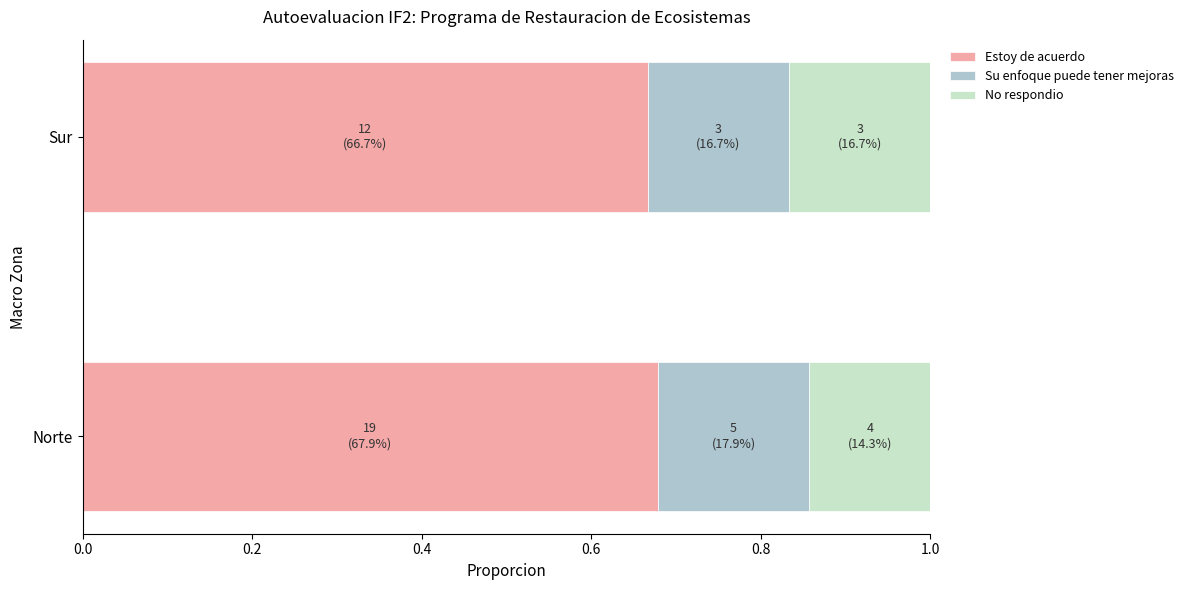

What is the sum of all Estoy de acuerdo values?

1.3